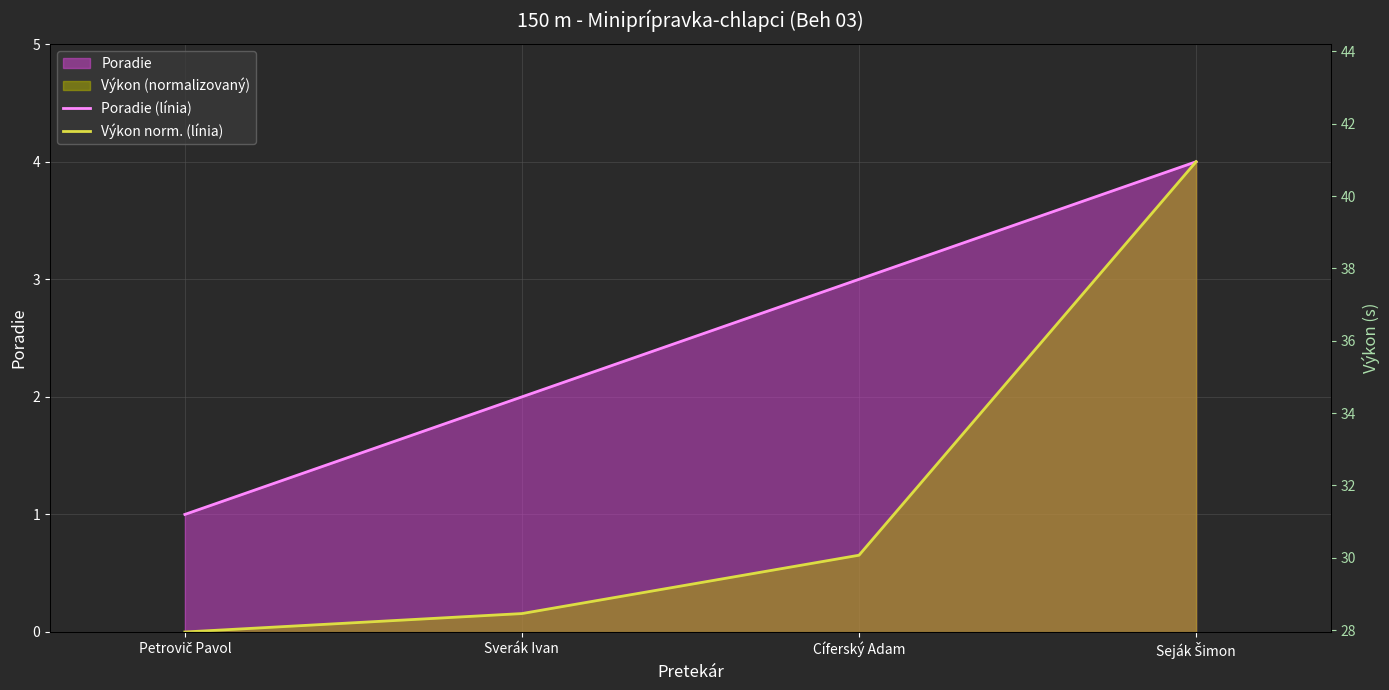

At which label does Poradie (línia) reach its peak?

Seják Šimon